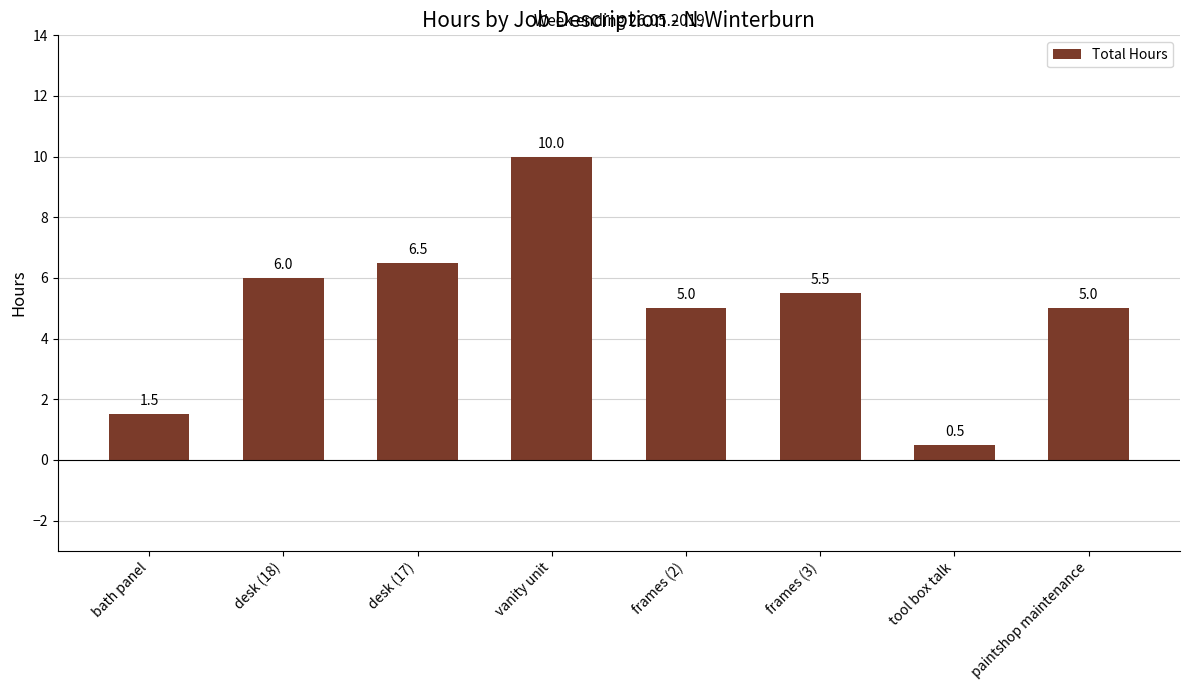

Reading right to left, transcribe all the data shown in this chart.

paintshop maintenance=5.0	tool box talk=0.5	frames (3)=5.5	frames (2)=5.0	vanity unit=10.0	desk (17)=6.5	desk (18)=6.0	bath panel=1.5